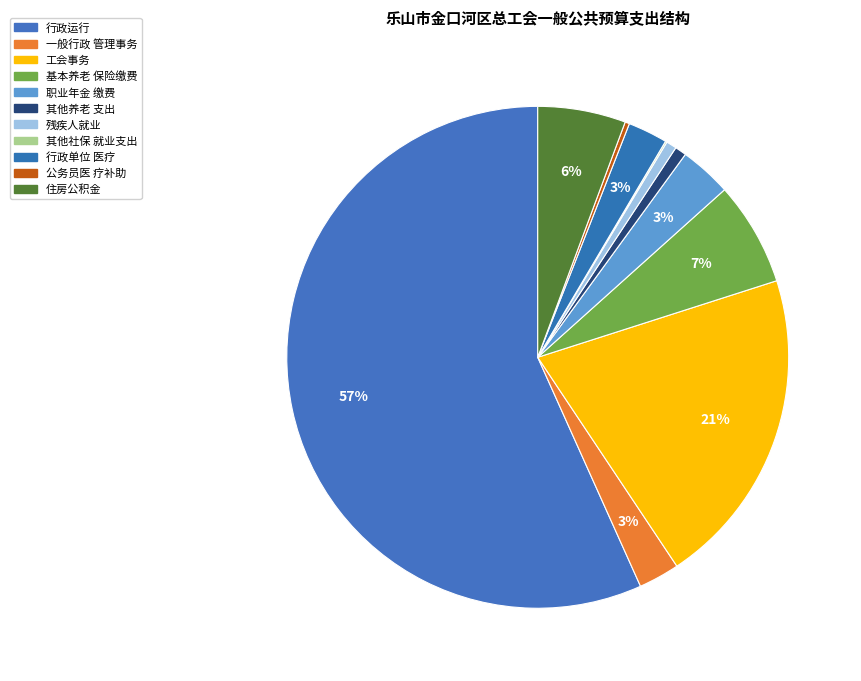

How many slices are in this pie chart?

11